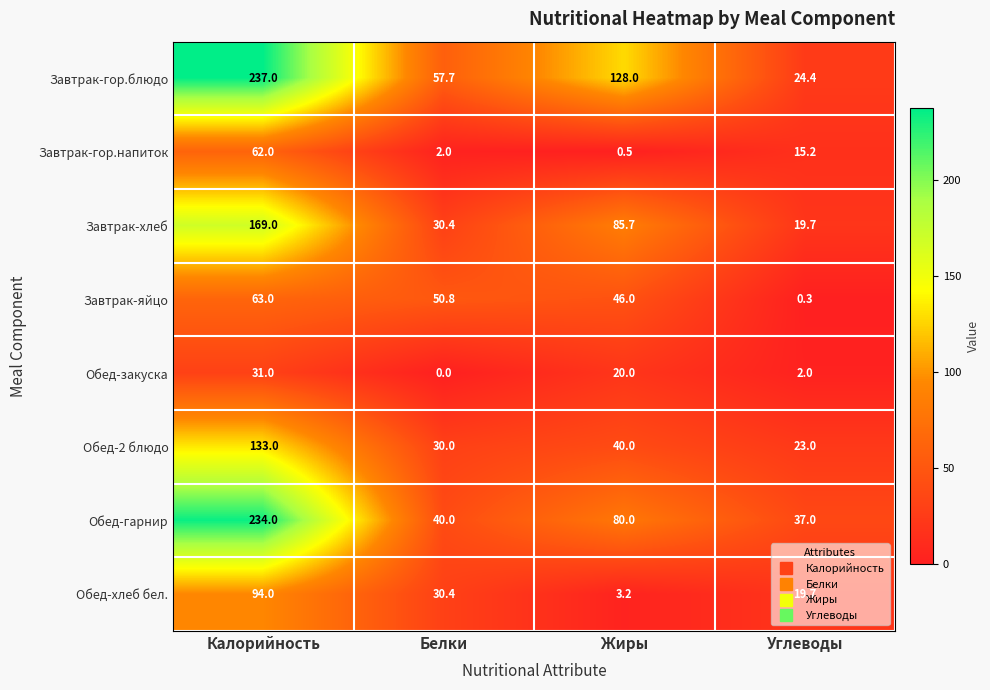

List the series in order of their peak value, highest first.

Завтрак-гор.блюдо, Обед-гарнир, Завтрак-хлеб, Обед-2 блюдо, Обед-хлеб бел., Завтрак-яйцо, Завтрак-гор.напиток, Обед-закуска